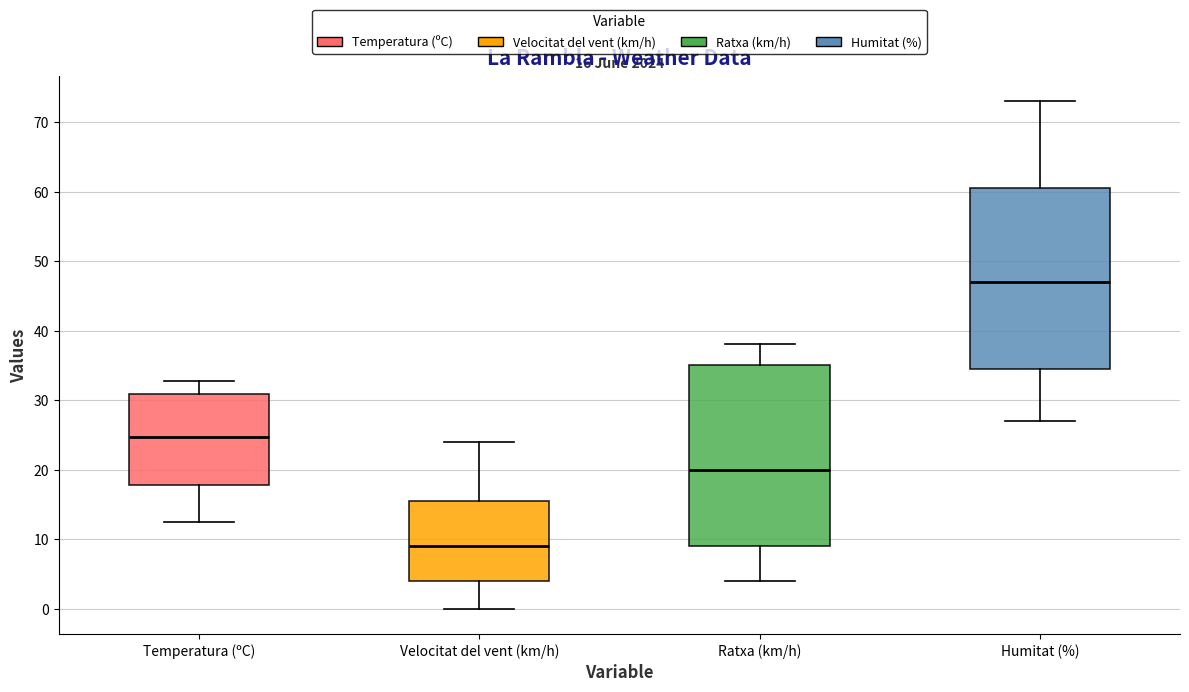

Which box has the lowest median line?

Velocitat del vent (km/h)